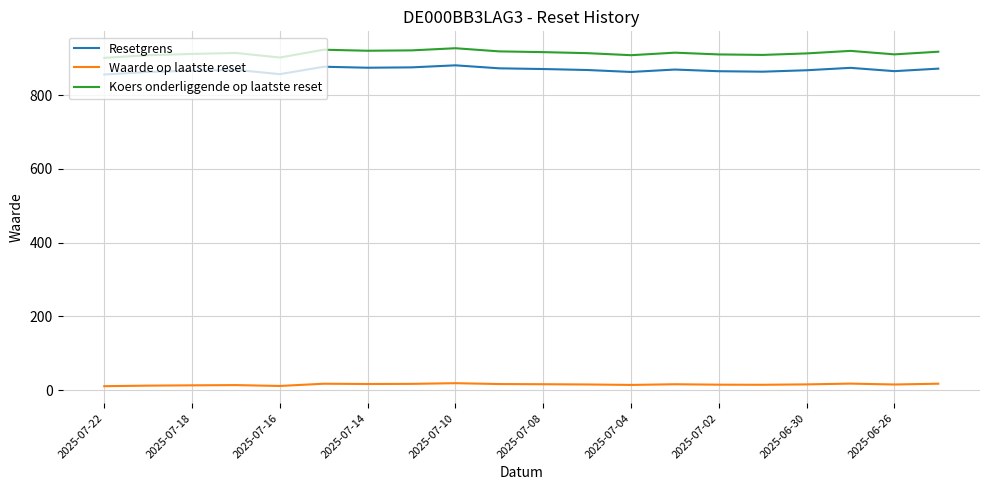

What is the maximum value for Koers onderliggende op laatste reset?

927.3